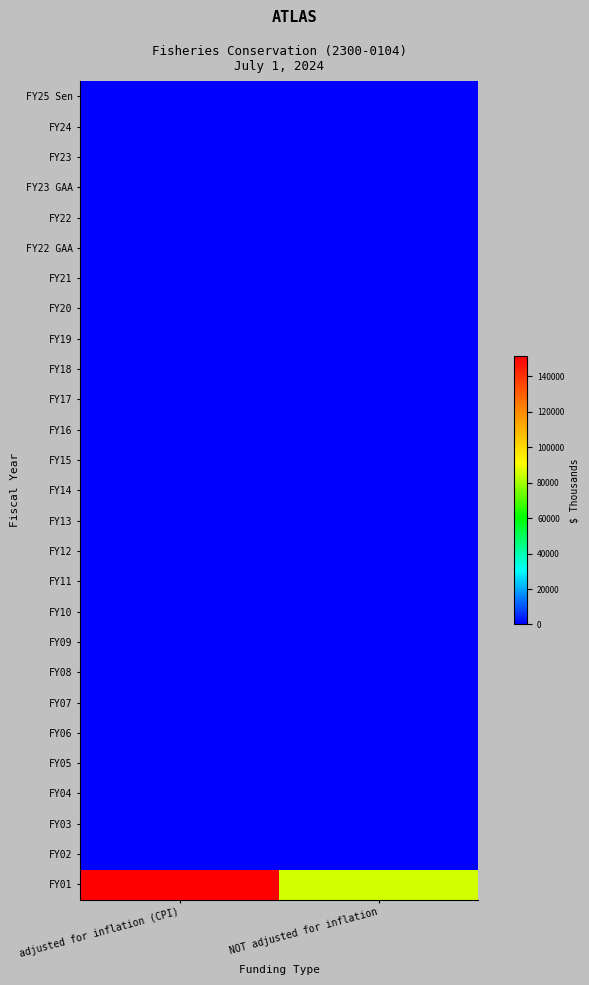

Count the number of categories in the chart.

2